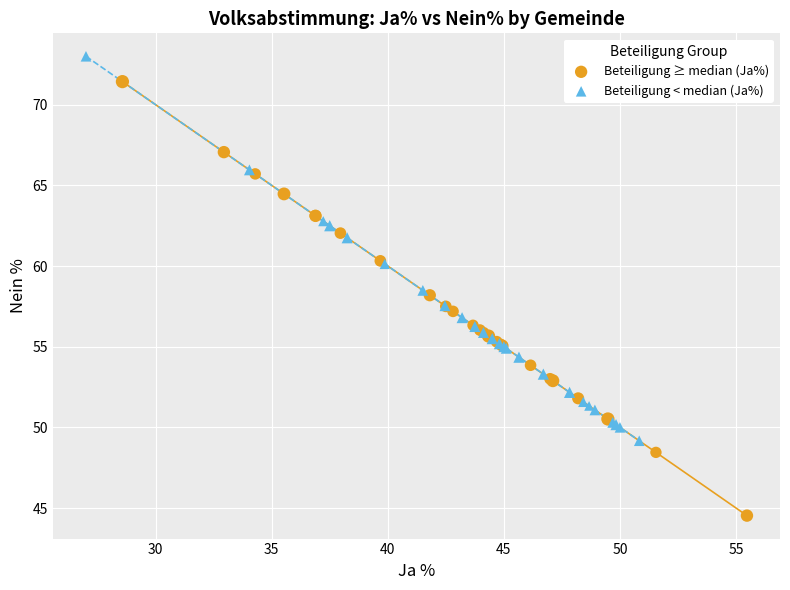

Which series reaches the maximum Y coordinate?

Beteiligung < median (Ja%)